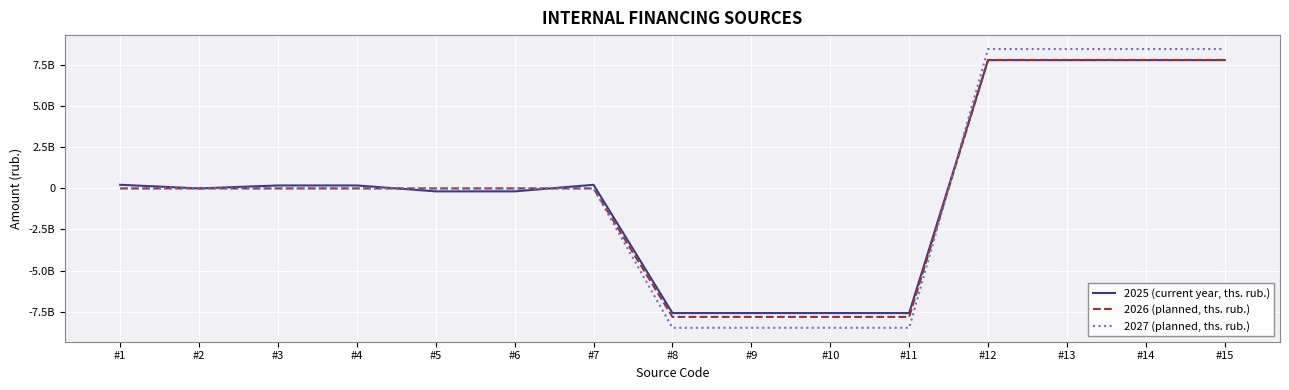

Is this an area chart (filled region under the line)?

No